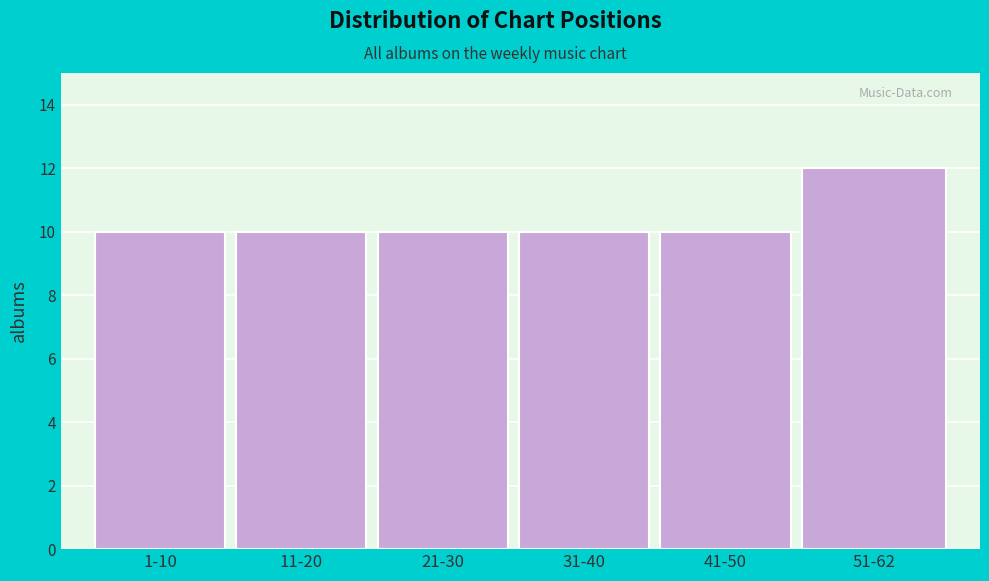

Reading left to right, what are all the values shown in this chart?

1-10=10	11-20=10	21-30=10	31-40=10	41-50=10	51-62=12